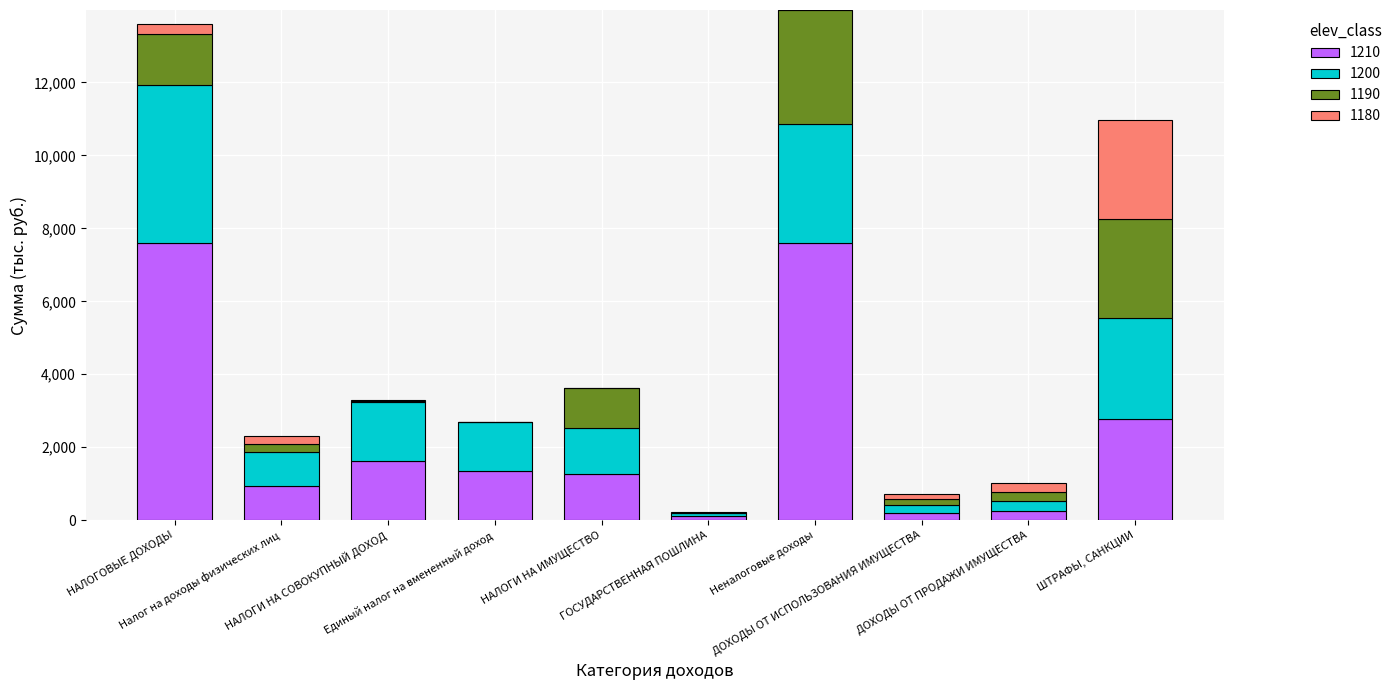

What are all the series names shown in the legend?

1210, 1200, 1190, 1180